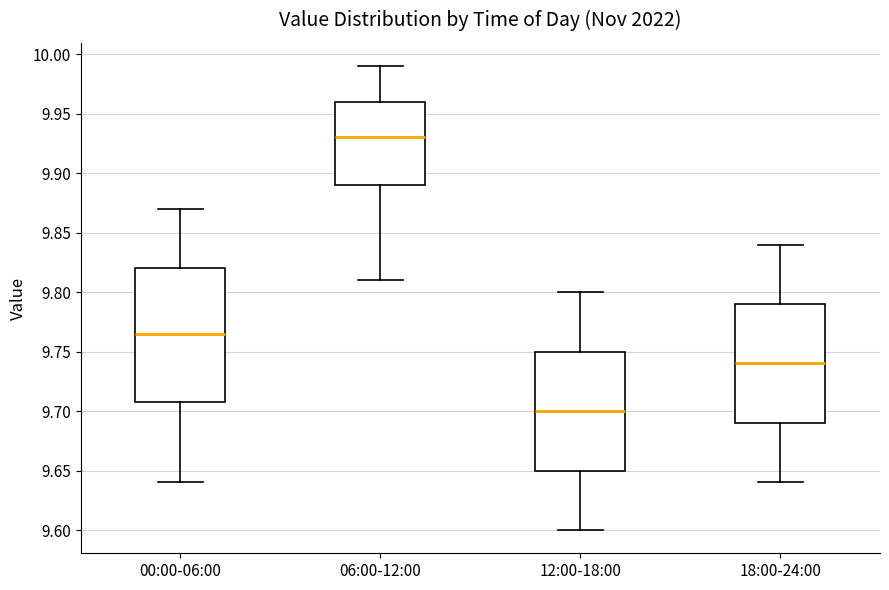

Reading left to right, transcribe this box plot: for each box, give where its median line is, the range the box spans, and where its two whiskers end, as read against the y-axis. The values are not printed on the chart, so give them approximately, as read against the axis.

00:00-06:00: median 9.765, box 9.710 to 9.820, whiskers 9.640 to 9.870
06:00-12:00: median 9.930, box 9.890 to 9.960, whiskers 9.810 to 9.990
12:00-18:00: median 9.700, box 9.650 to 9.750, whiskers 9.600 to 9.800
18:00-24:00: median 9.740, box 9.690 to 9.790, whiskers 9.640 to 9.840